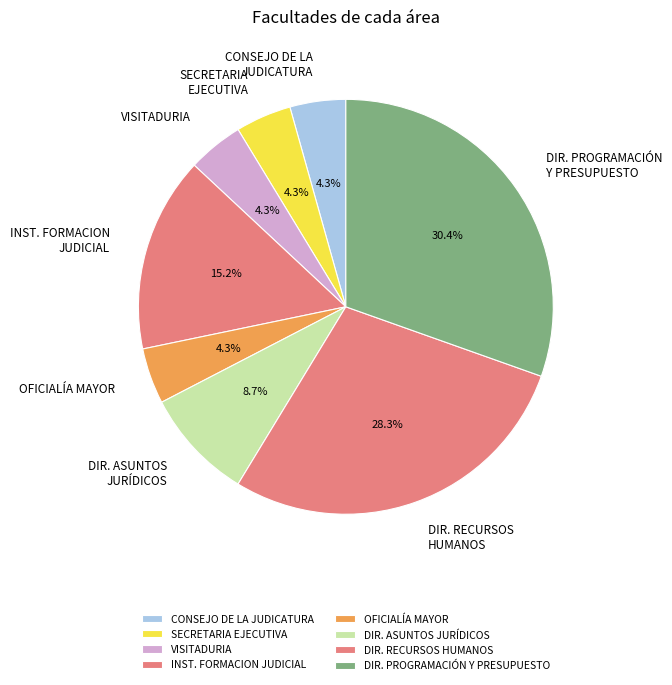

To the nearest percent, what is the average slice percentage?

12%